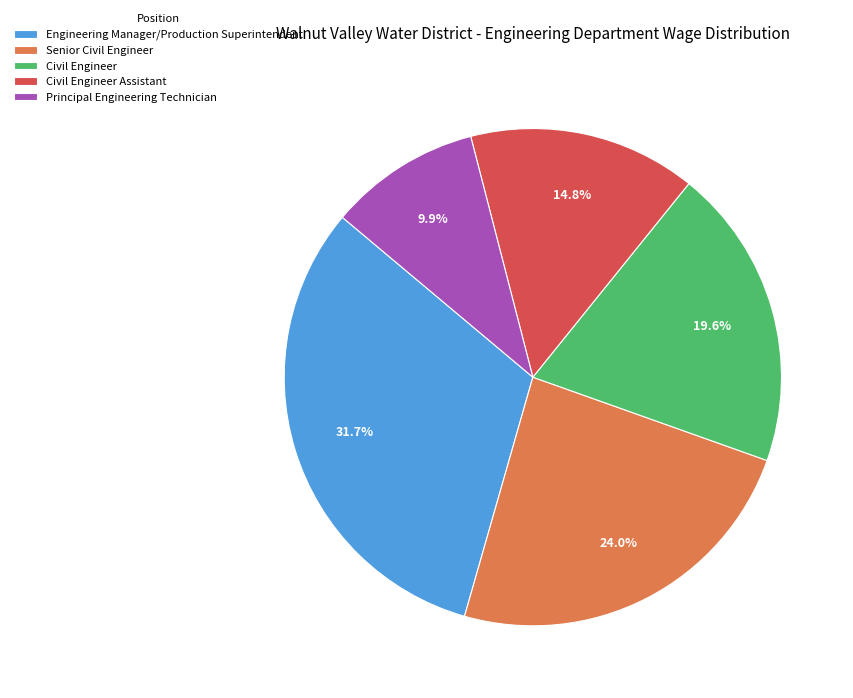

Is there a majority slice in this chart?

No